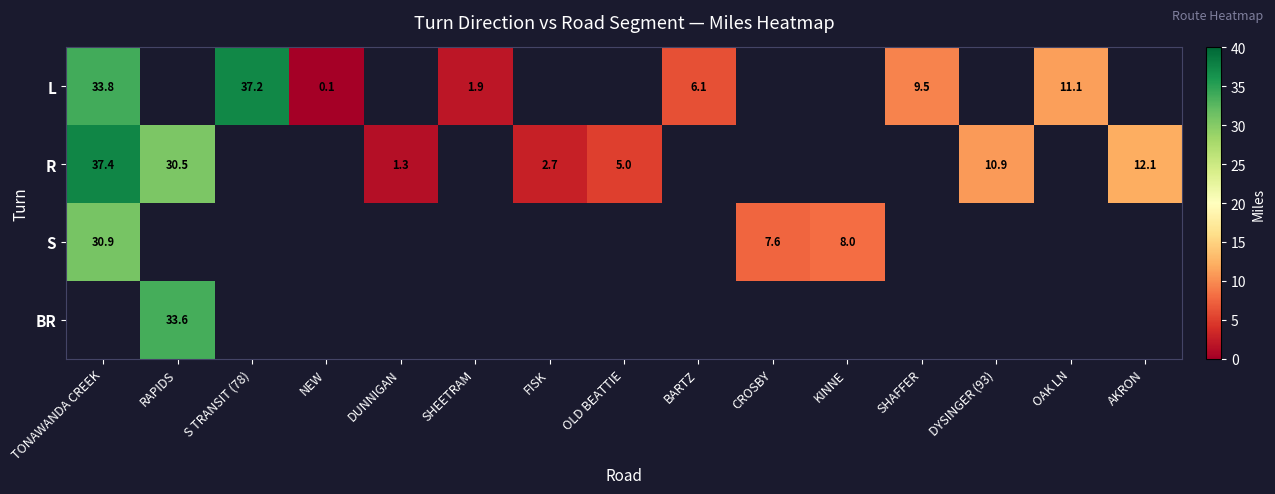

Is it true that S equals 8.0 at KINNE?

True